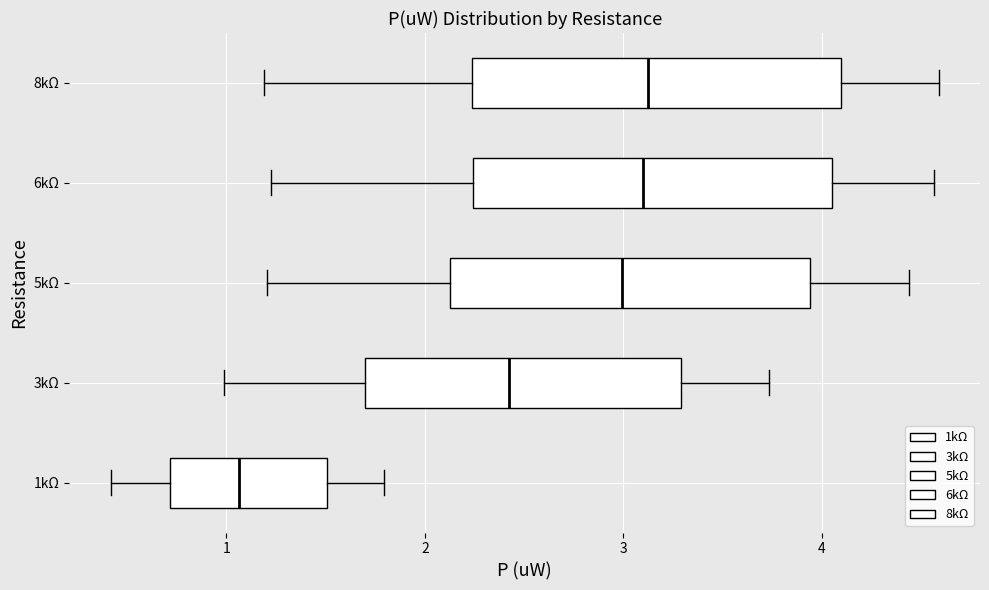

Which box has the furthest to the left median line?

1kΩ